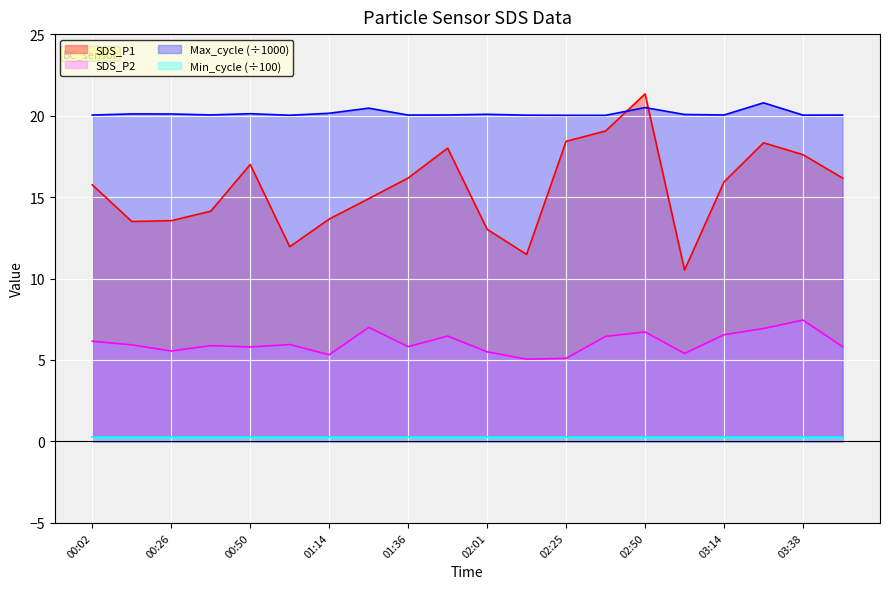

Where is the first local maximum for SDS_P1?

00:50